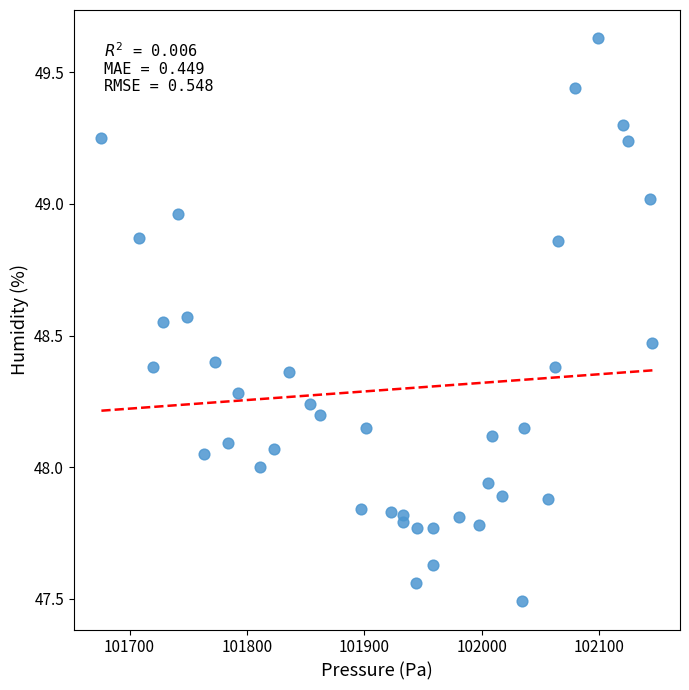

What is the range of X values (max minus min)?

469.6